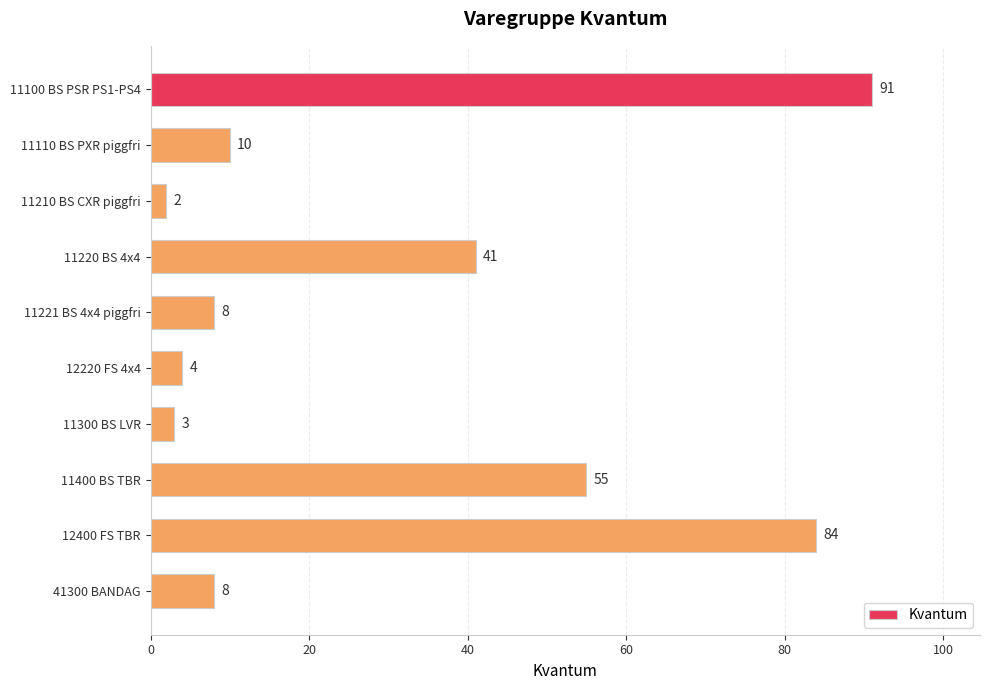

Reading top to bottom, transcribe all the data shown in this chart.

91	10	2	41	8	4	3	55	84	8